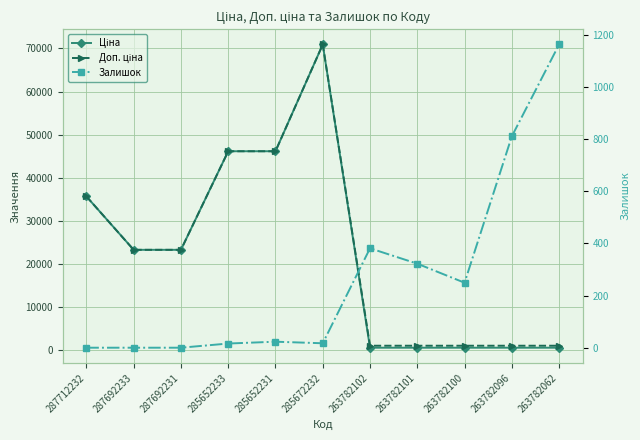

At which label does Доп. ціна reach its peak?

285672232